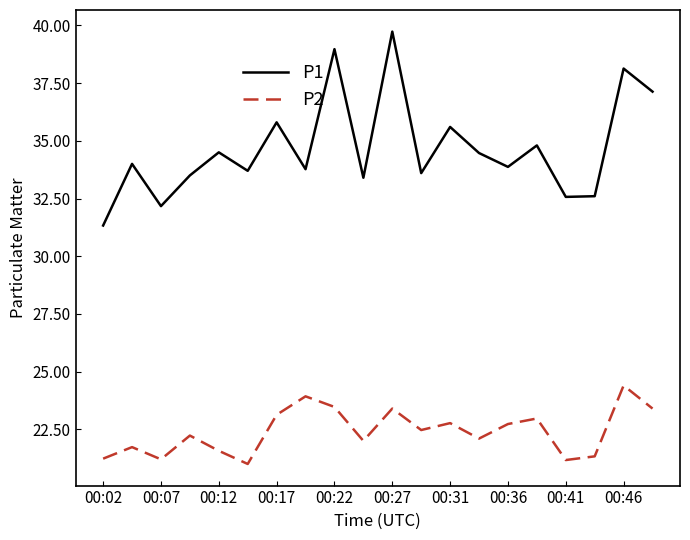

Which series has the largest total across all categories?

P1